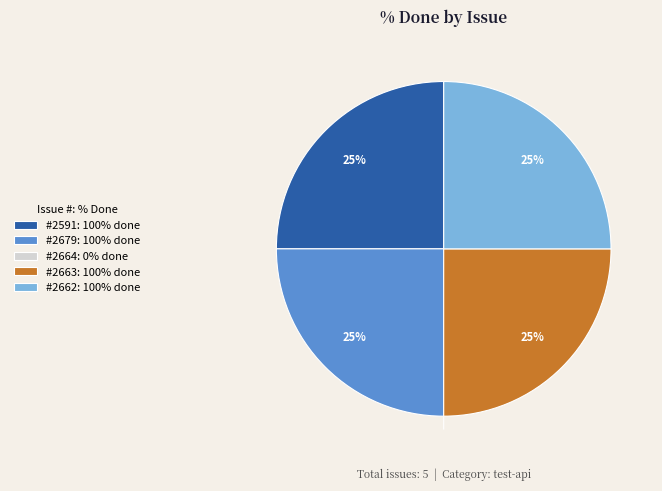

The #2591: 100% done slice represents 14% of the pie. True or false?

False